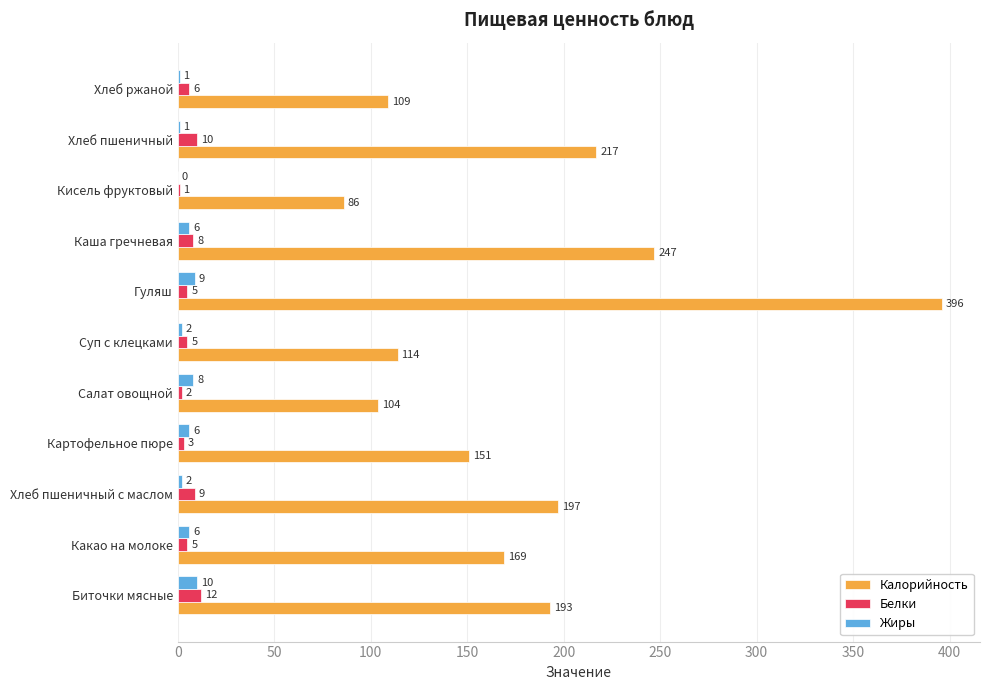

At which category is the sum across all series the highest?

Гуляш